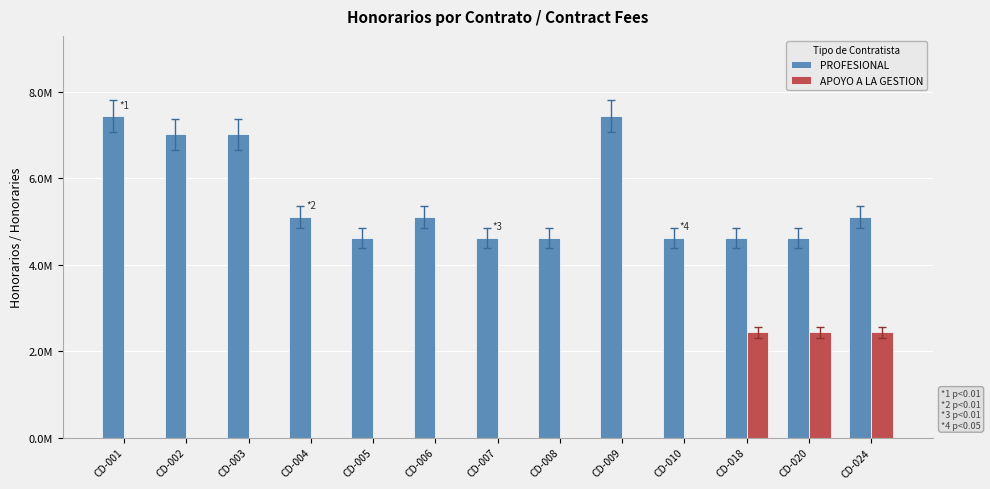

What are all the series names shown in the legend?

PROFESIONAL, APOYO A LA GESTION